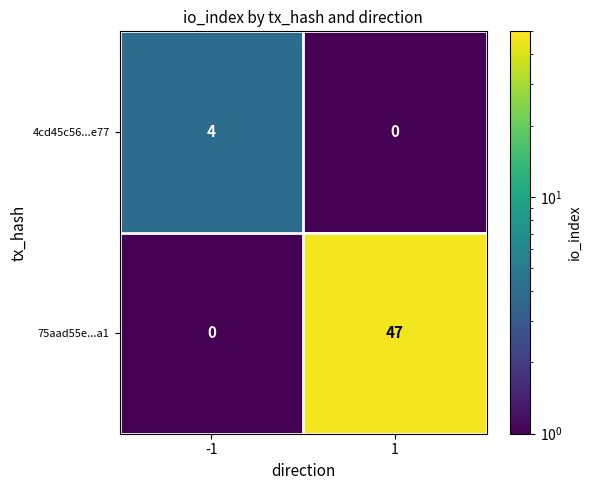

Which series has the largest total across all categories?

75aad55e...a1